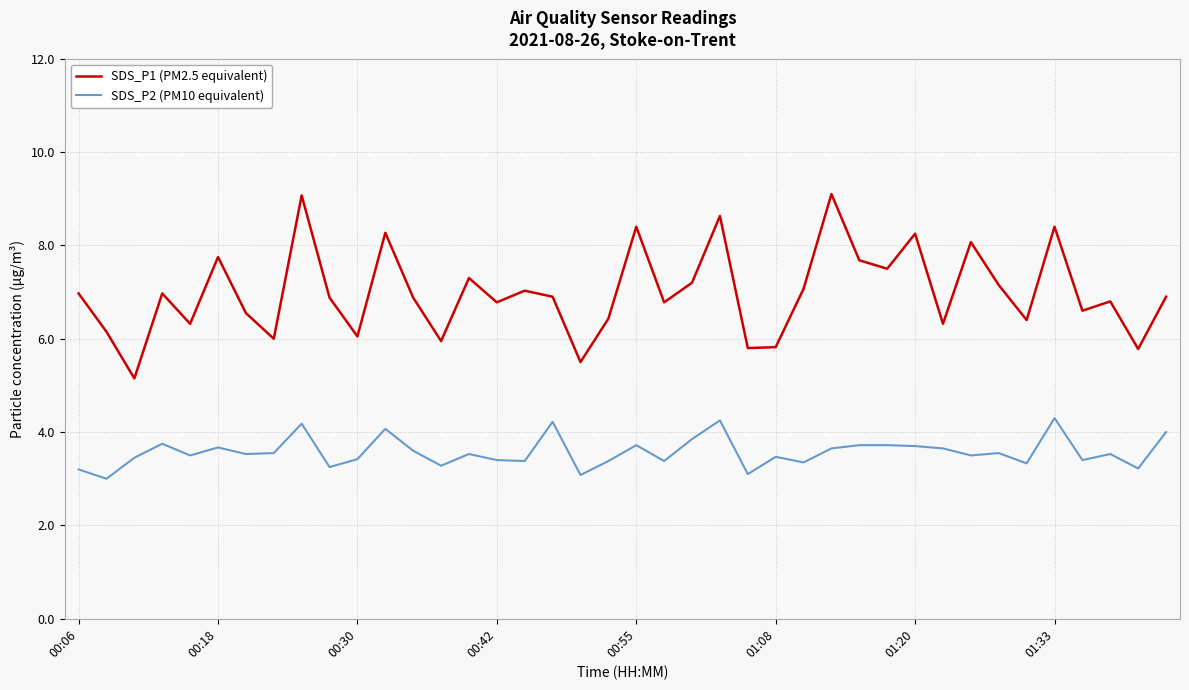

Which series has the largest total across all categories?

SDS_P1 (PM2.5 equivalent)